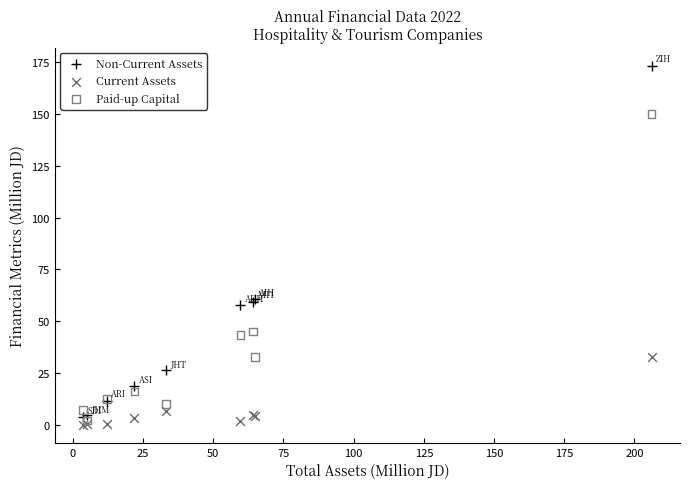

What are all the series names shown in the legend?

Non-Current Assets, Current Assets, Paid-up Capital